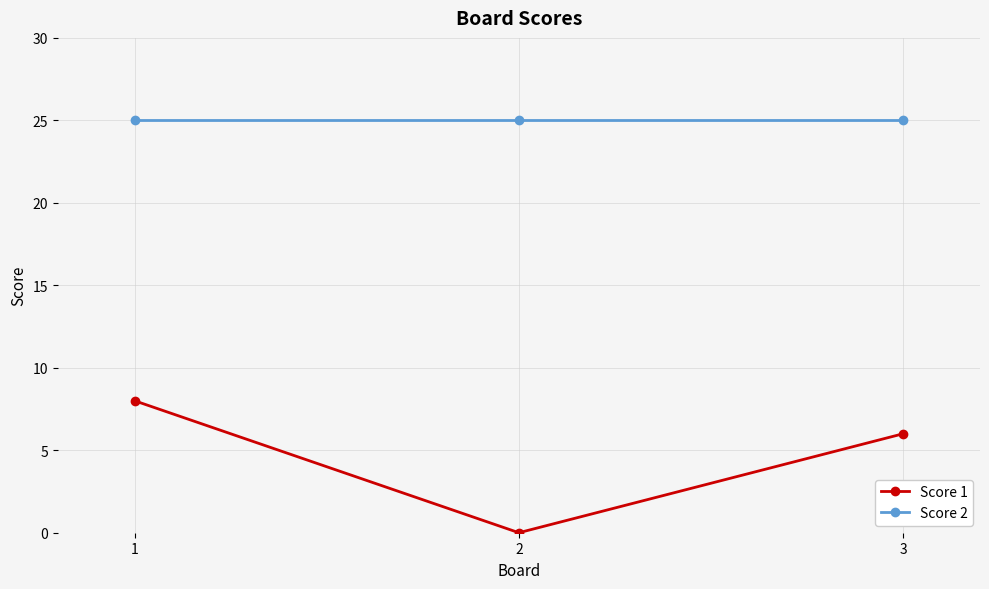

How many values in Score 1 are above zero?

2